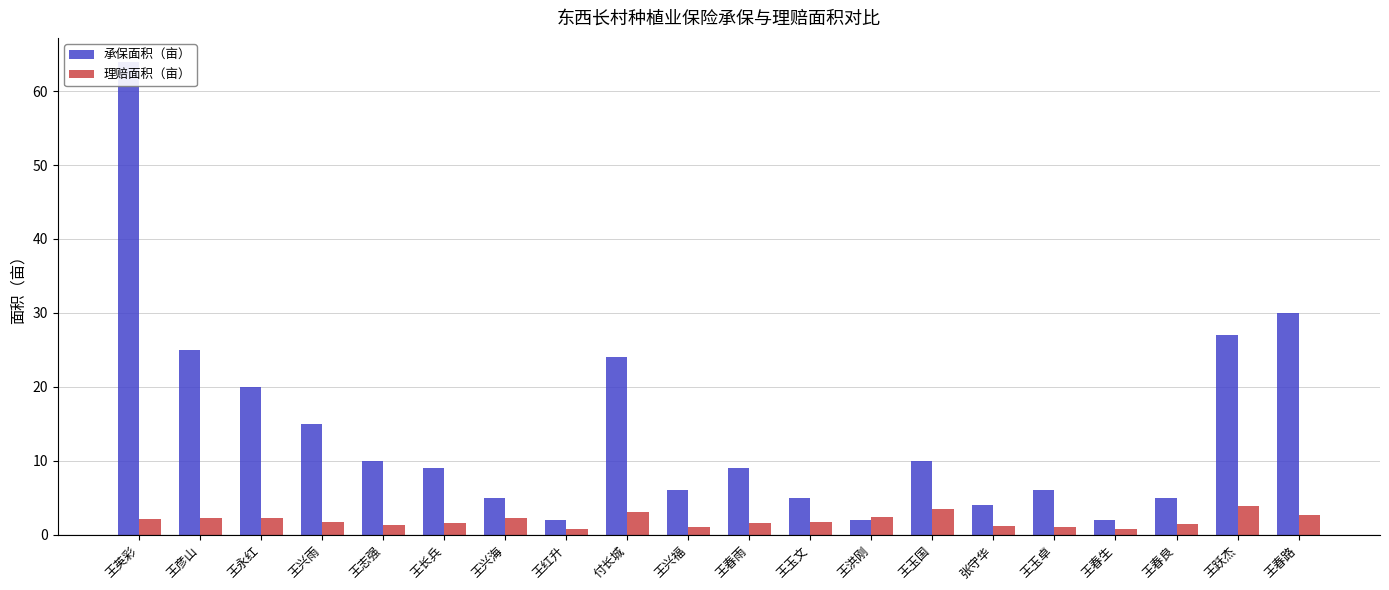

Reading left to right, transcribe all the data shown in this chart.

承保面积（亩）: 王英彩=64.0	王彦山=25.0	王永红=20.0	王兴雨=15.0	王志强=10.0	王长兵=9.0	王兴海=5.0	王红升=2.0	付长城=24.0	王兴福=6.0	王春雨=9.0	王玉文=5.0	王洪刚=2.0	王玉国=10.0	张守华=4.0	王玉卓=6.0	王春生=2.0	王春良=5.0	王跃杰=27.0	王春路=30.0
理赔面积（亩）: 王英彩=2.1	王彦山=2.3	王永红=2.3	王兴雨=1.7	王志强=1.3	王长兵=1.5	王兴海=2.3	王红升=0.8	付长城=3.1	王兴福=1.0	王春雨=1.5	王玉文=1.7	王洪刚=2.4	王玉国=3.4	张守华=1.2	王玉卓=1.0	王春生=0.8	王春良=1.4	王跃杰=3.8	王春路=2.6